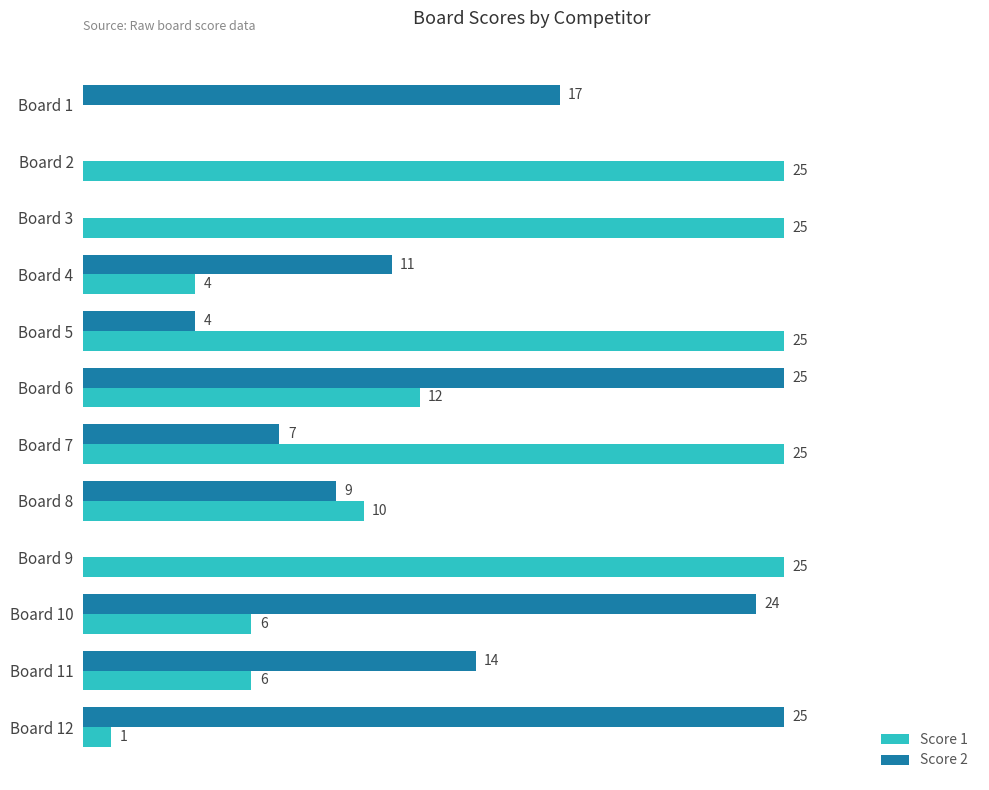

Which series has the largest total across all categories?

Score 1